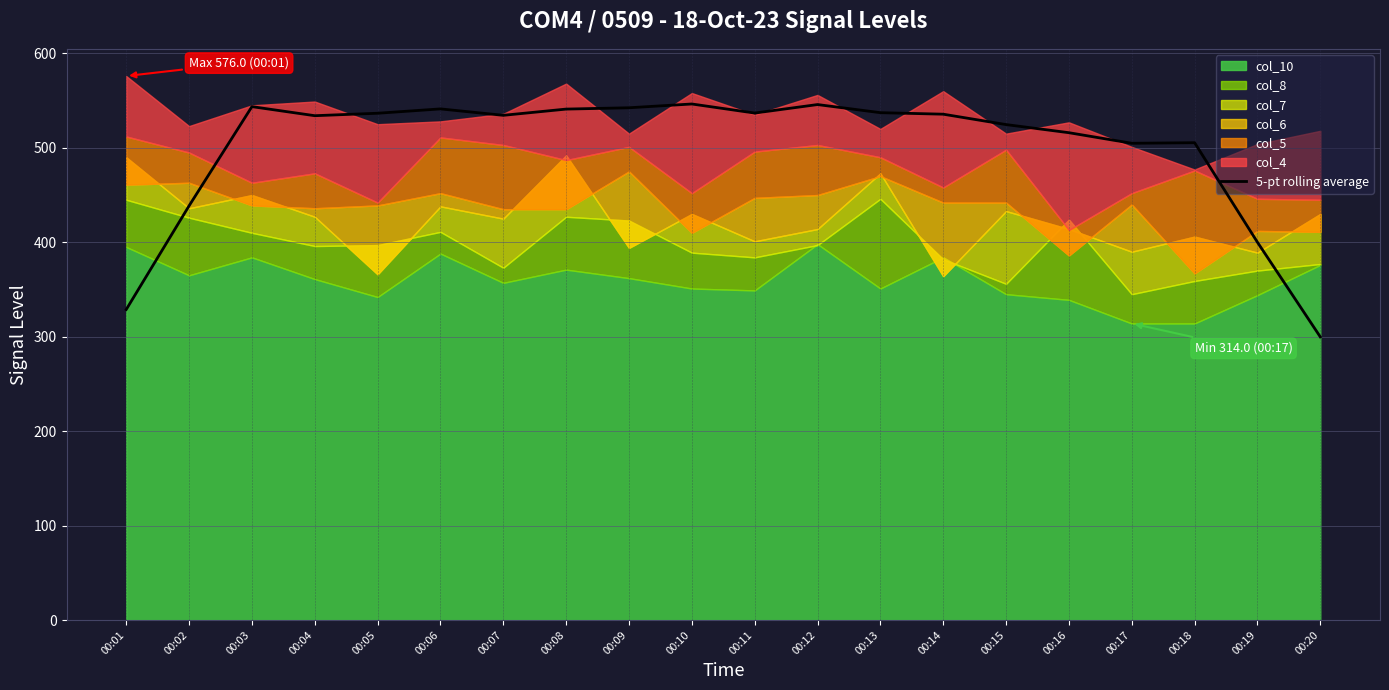

What is the smallest value displayed?

299.8